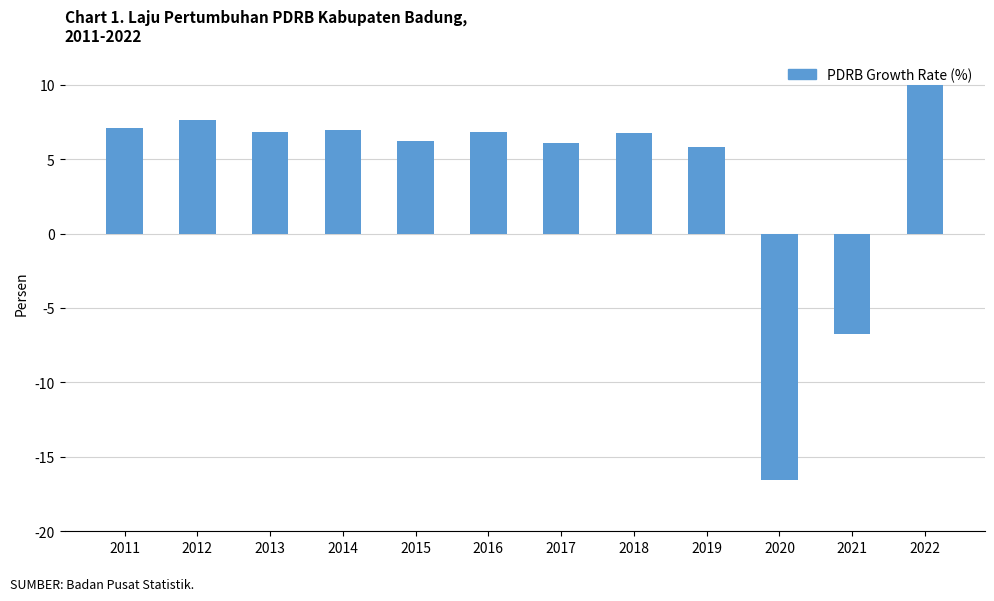

Are the bars grouped side by side (vs. stacked)?

No